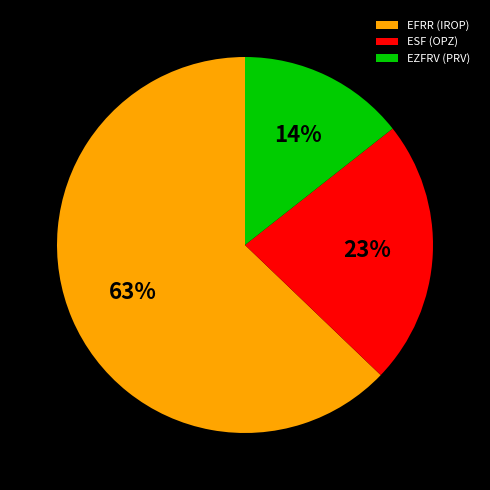

What is the smallest slice in the pie chart?

EZFRV (PRV)